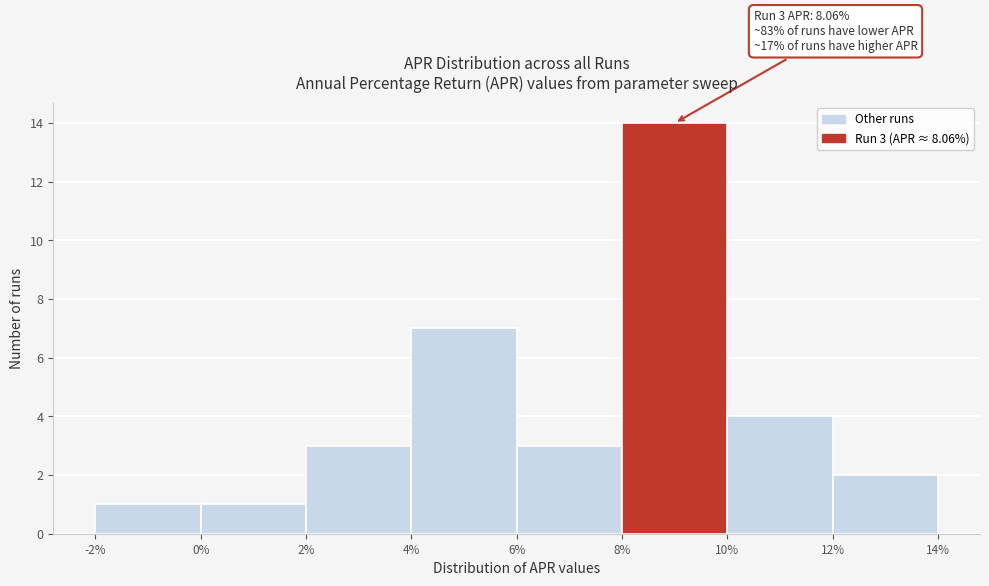

Which range on the x-axis has the tallest bar?

8% to 10%